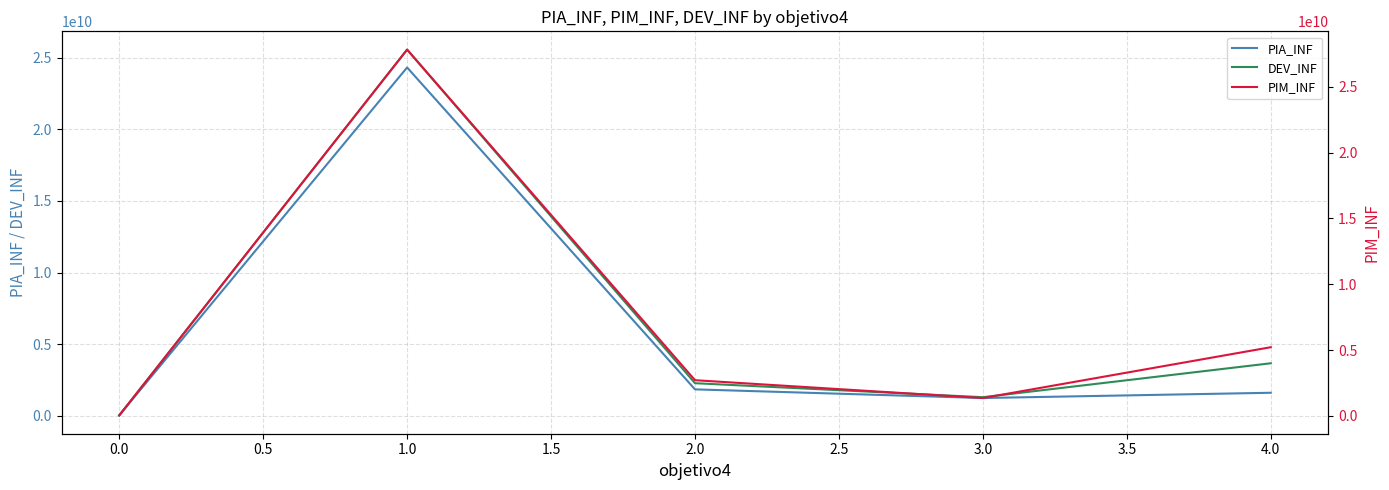

Rank the categories by DEV_INF value from lowest to highest.

0.0, 3.0, 2.0, 4.0, 1.0